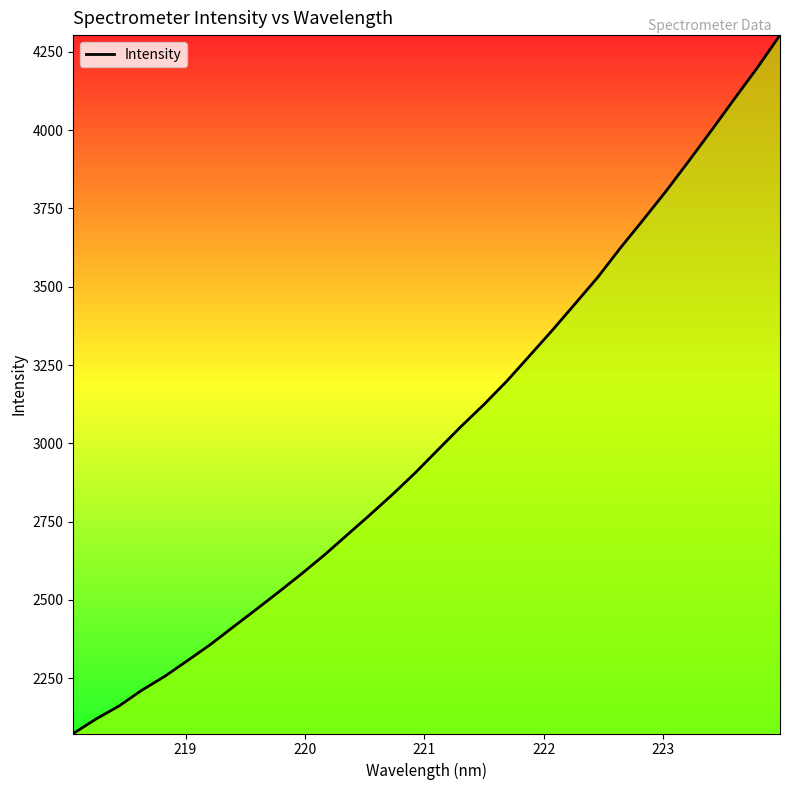

What is the smallest value displayed?

2072.9